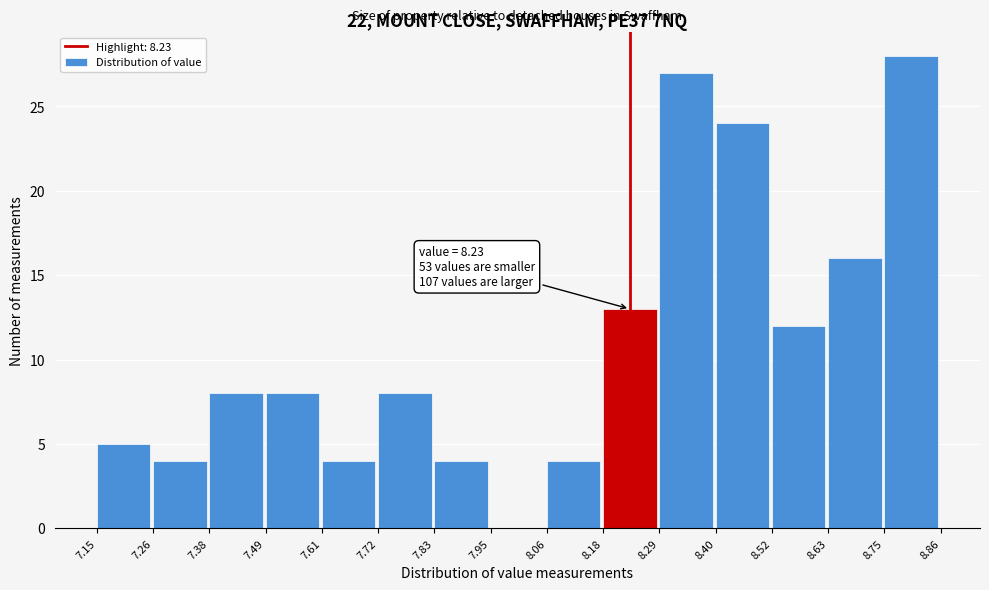

Over which range of the x-axis is the bar tallest?

8.75 to 8.86